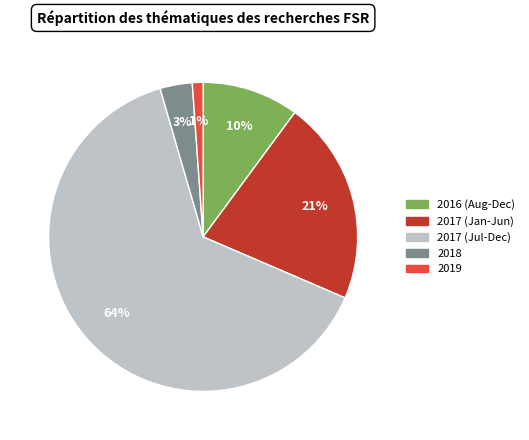

Is there any slice that represents more than half of the pie?

Yes